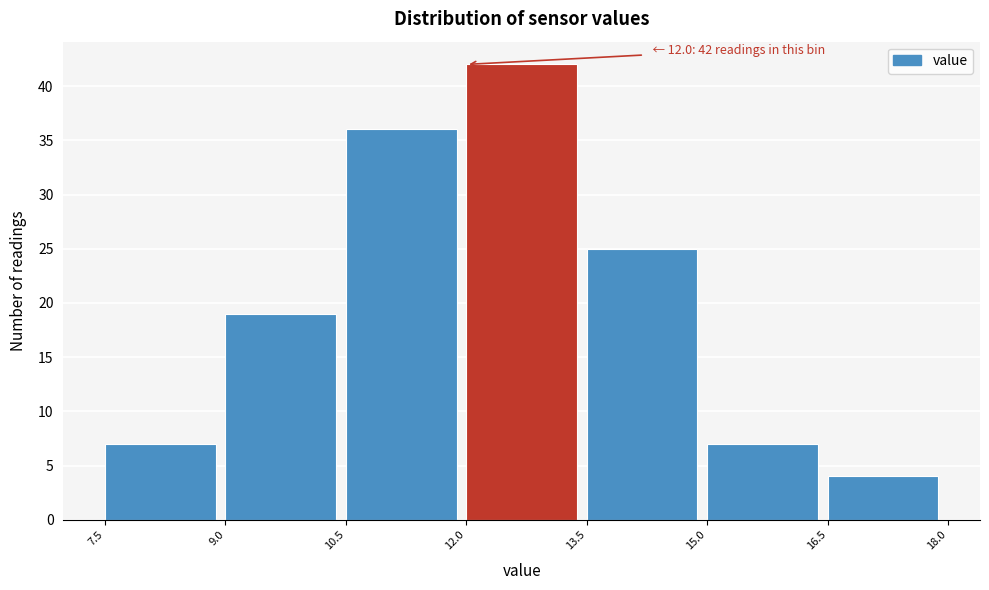

Over which range of the x-axis is the bar tallest?

12.0 to 13.5